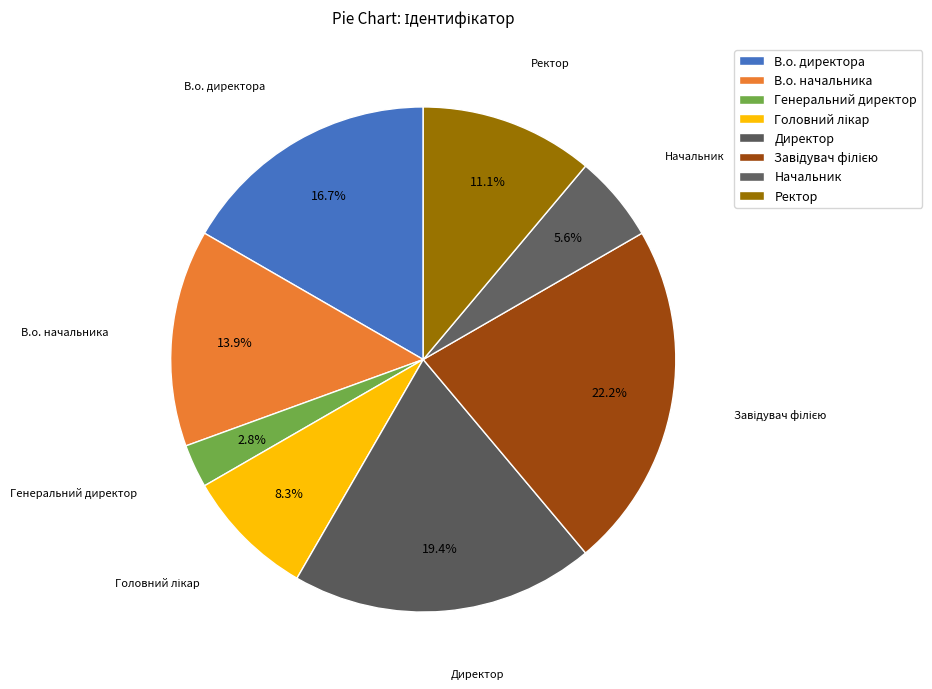

Combined, do Генеральний директор and В.о. начальника account for over 50%?

No